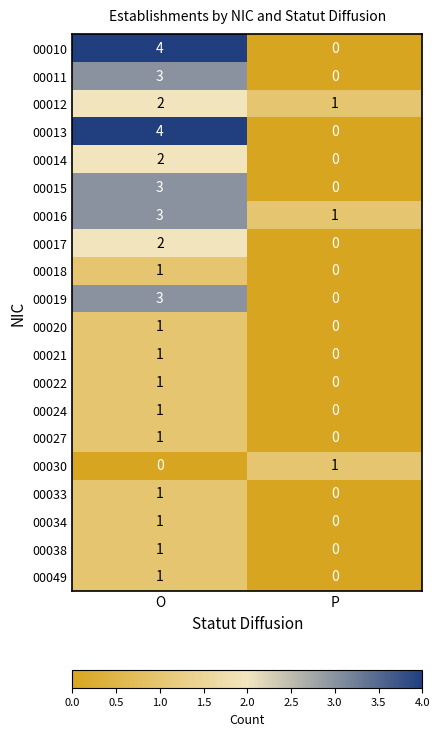

What is the sum of the 00019 values at O and P?

3